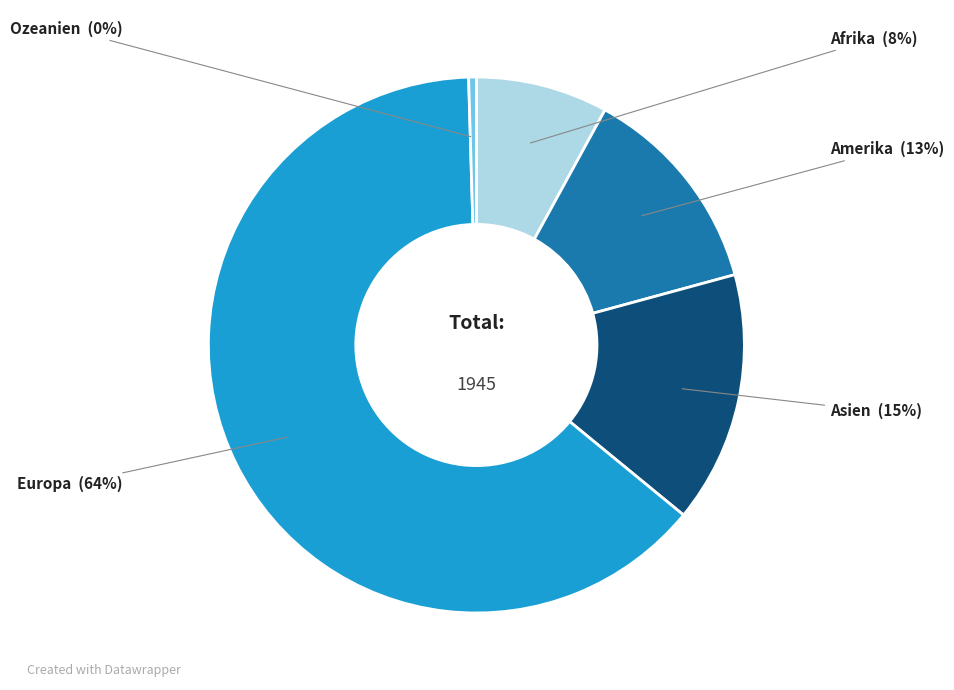

Is there any slice that represents more than half of the pie?

Yes